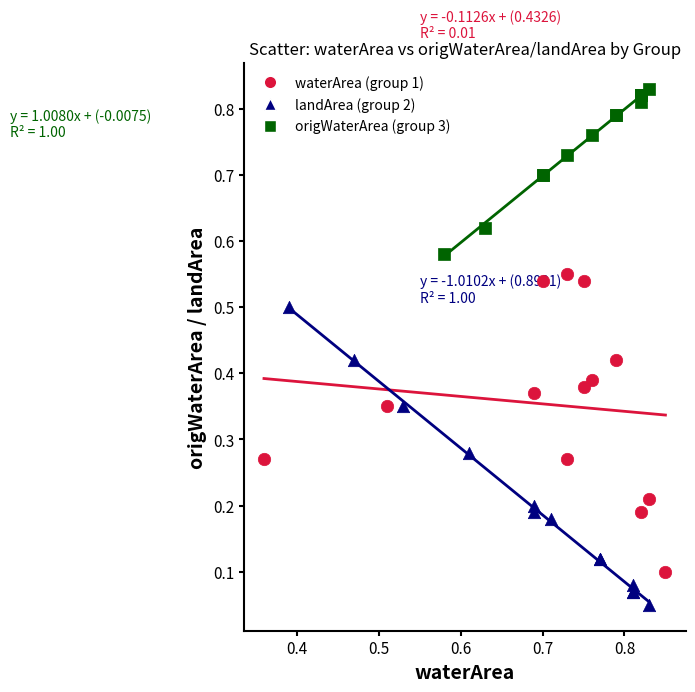

Which series reaches the minimum Y coordinate?

landArea (group 2)